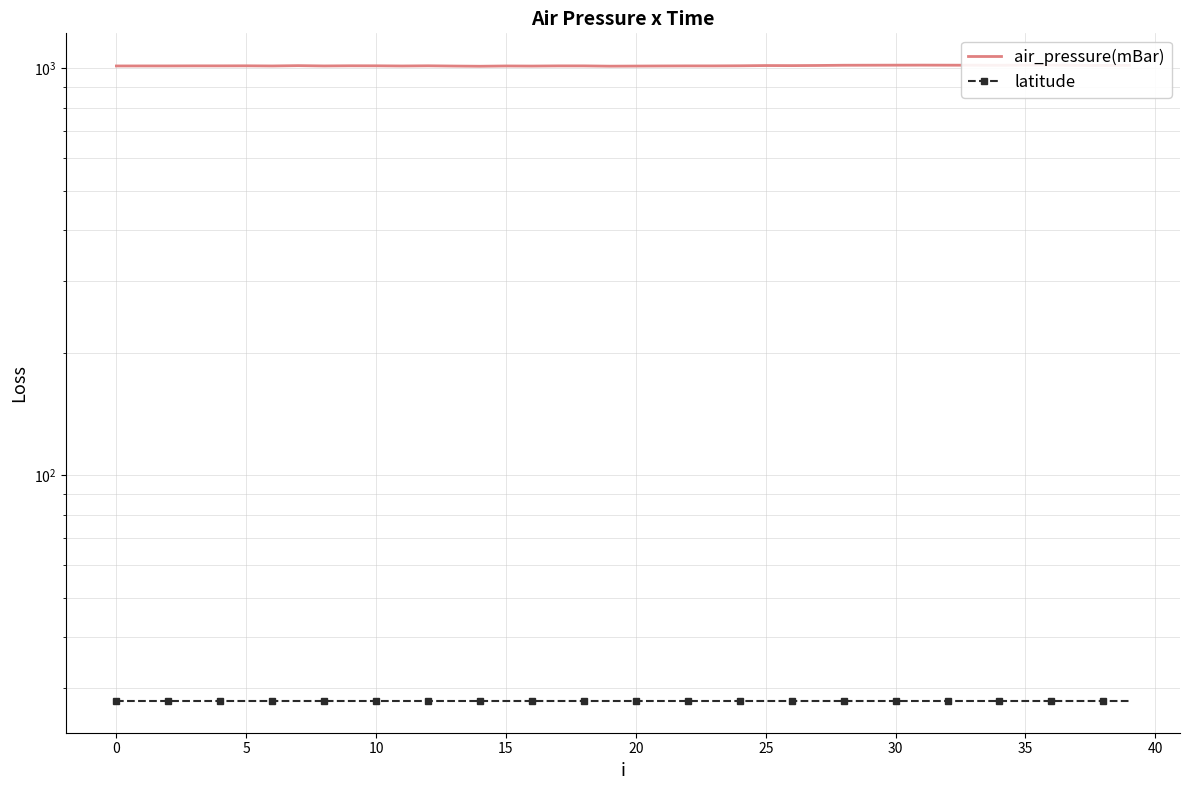

At which label does air_pressure(mBar) reach its peak?

31